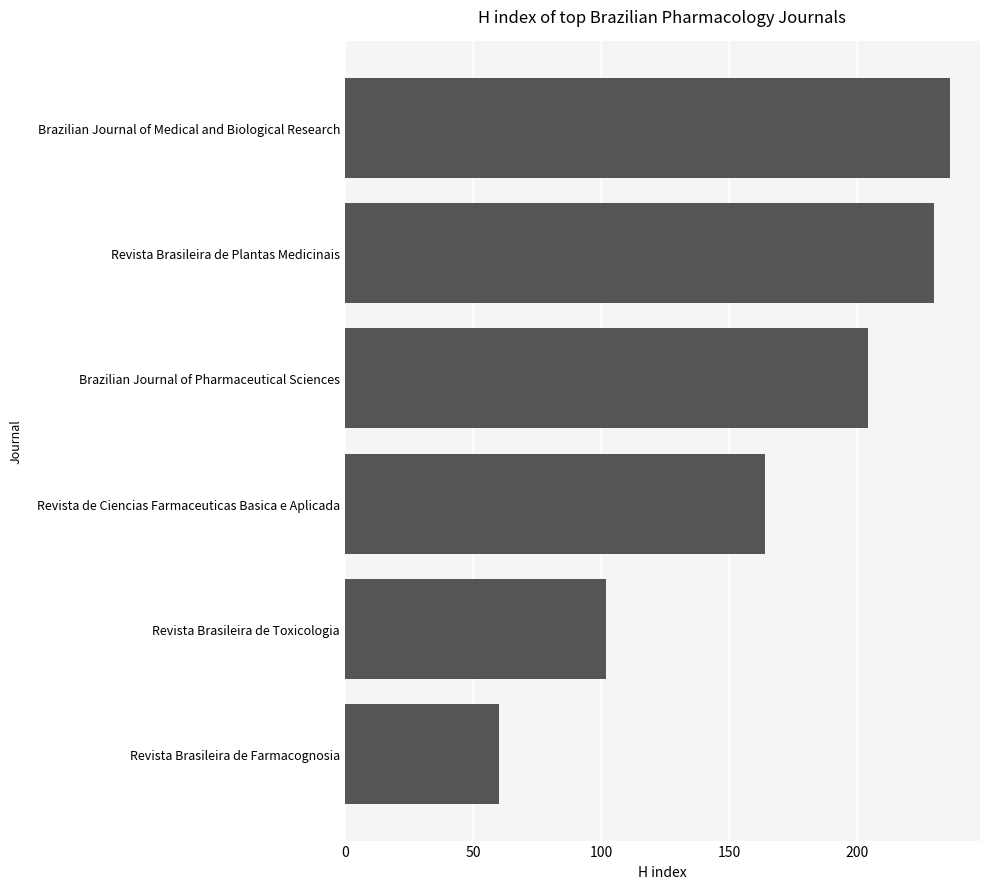

Reading bottom to top, extract all data points from this chart.

60	102	164	204	230	236